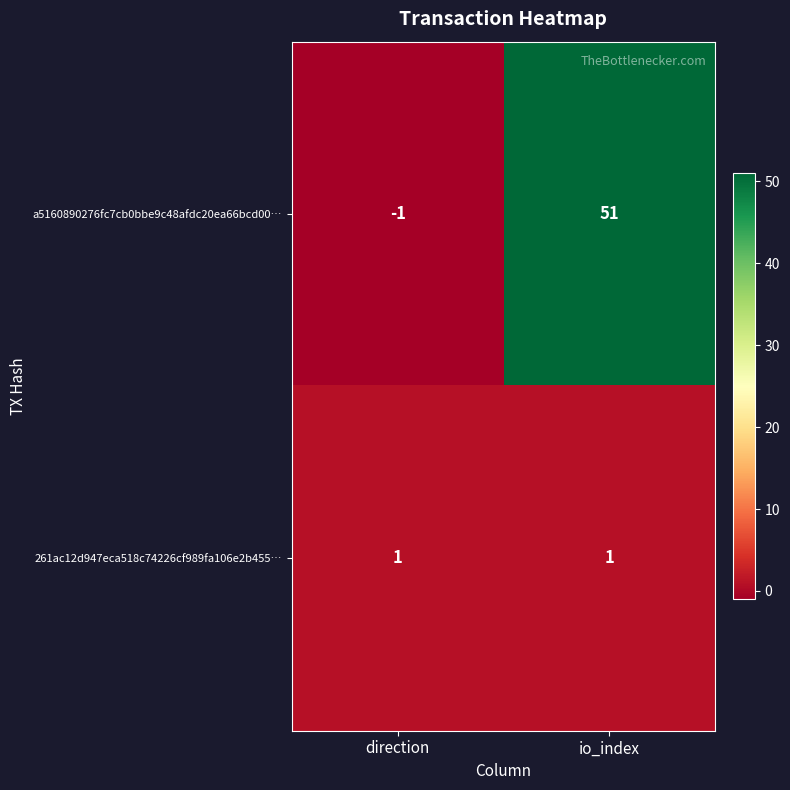

How many series are shown in this chart?

2